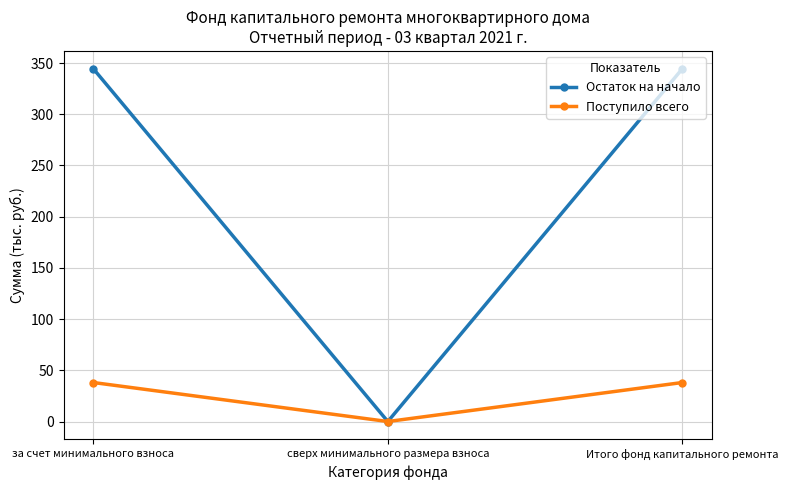

At which label does Остаток на начало first exceed 344?

за счет минимального взноса